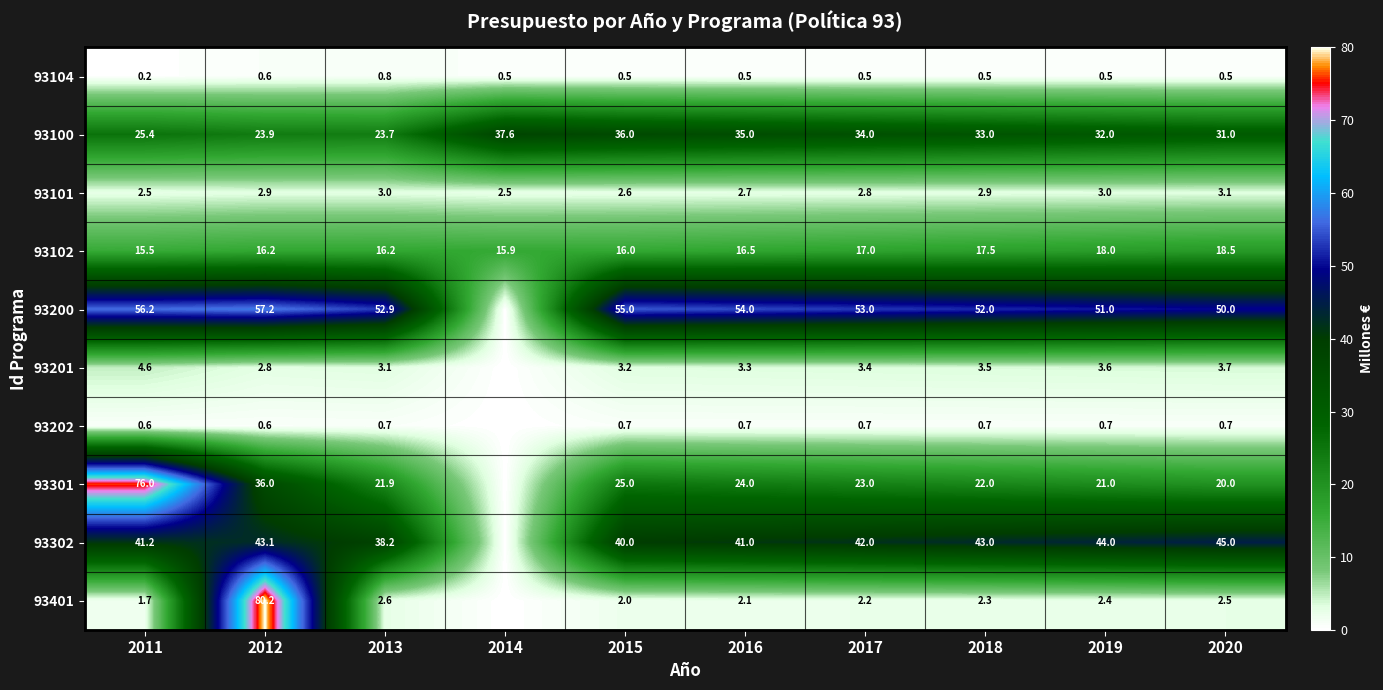

What is the total value across all series at 2016?

179.8